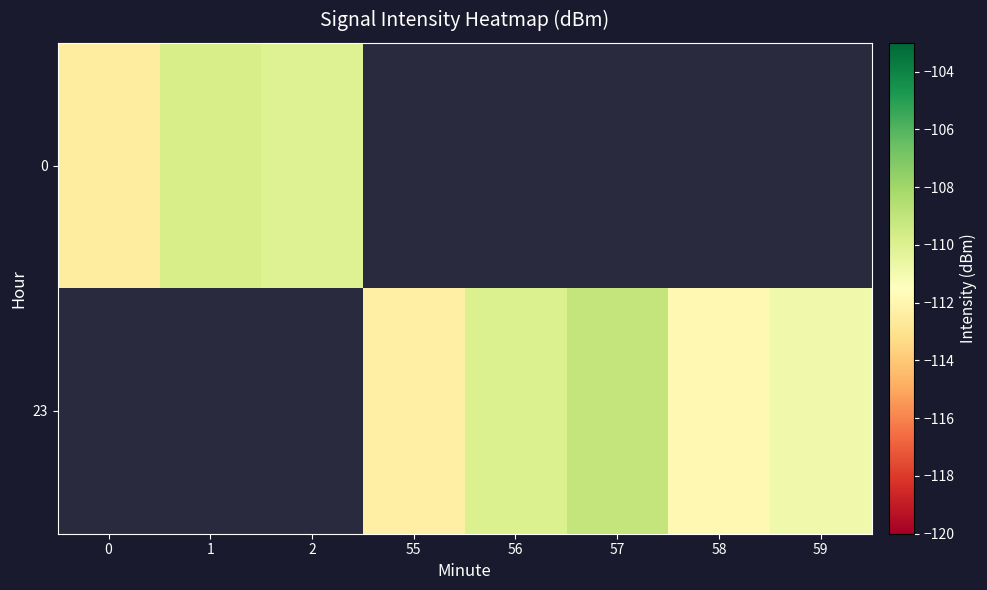

True or false: 23 has a value of -162.8 at 55.

False